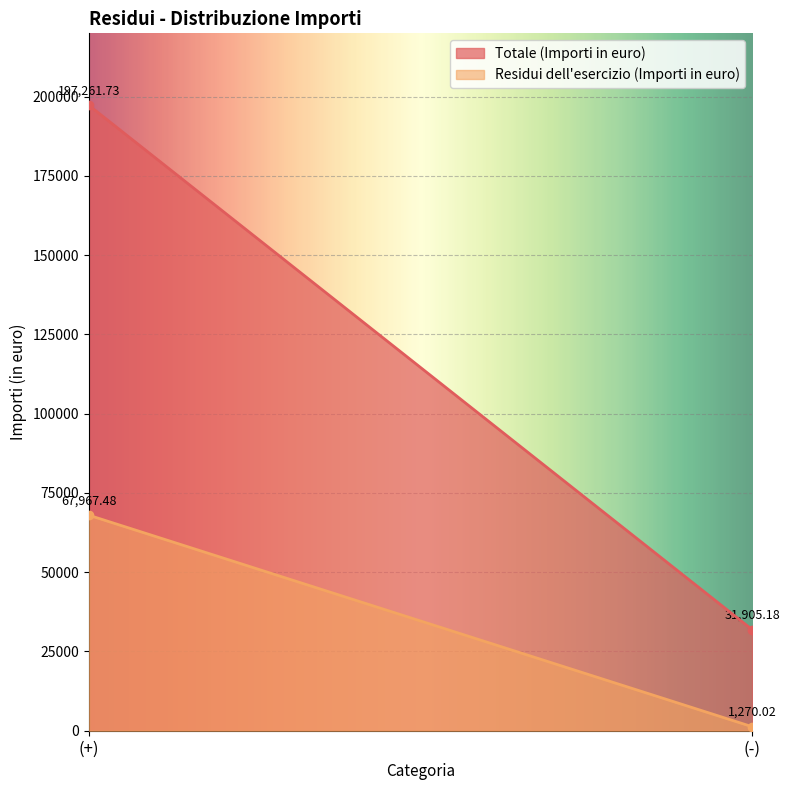

What is the sum of the Totale (Importi in euro) values at (-) and (+)?

229166.9